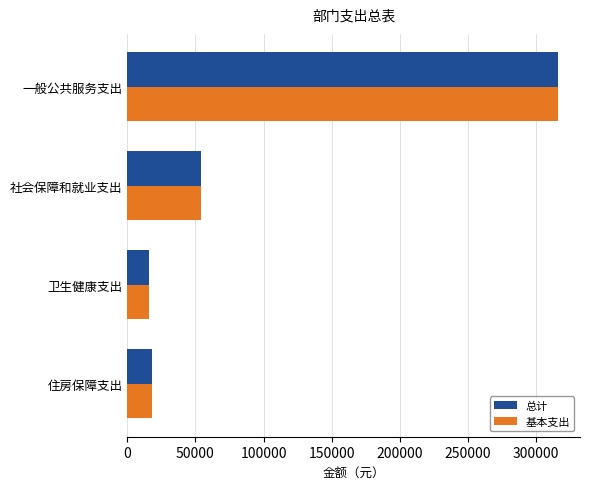

At how many categories does at least one series exceed 214725?

1